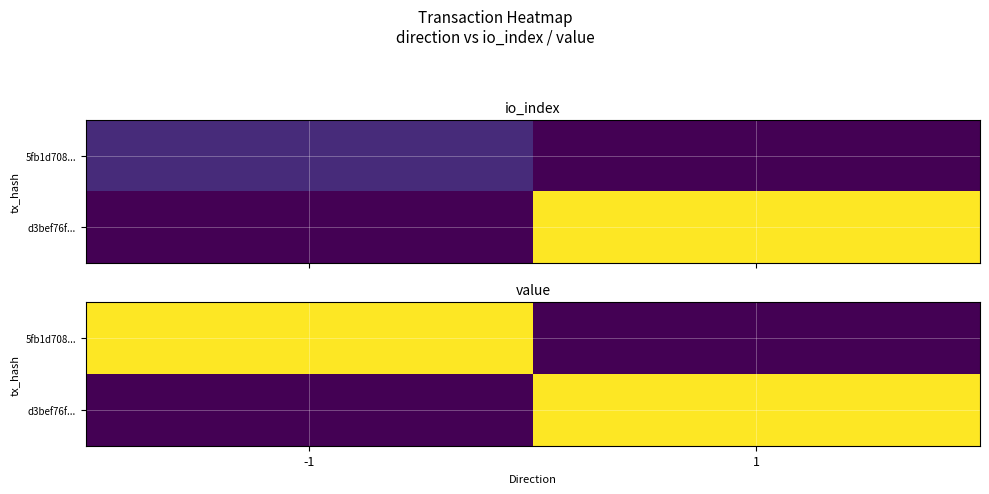

At -1, list the series in order from largest to smallest.

5fb1d708..., d3bef76f...